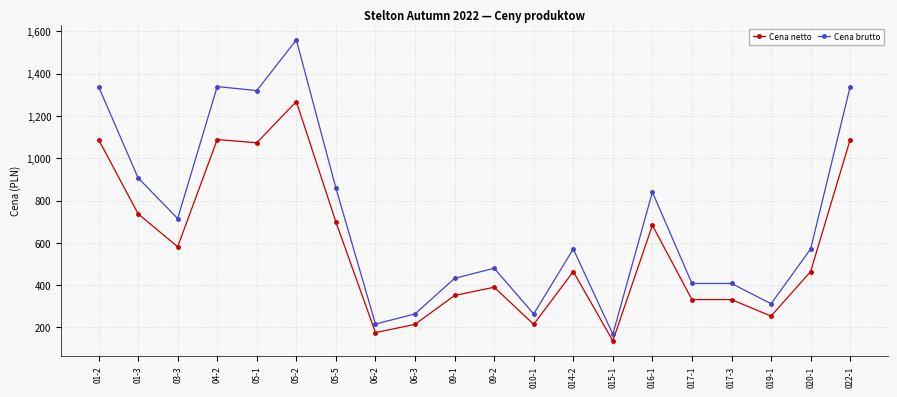

Is this an area chart (filled region under the line)?

No